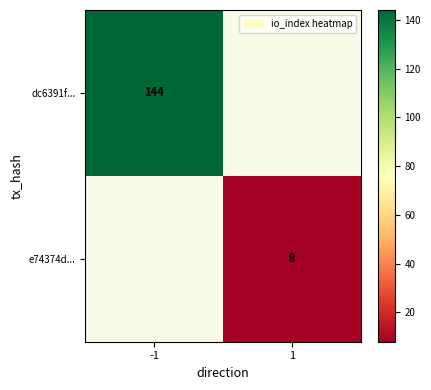

Count the number of data series in this chart.

2